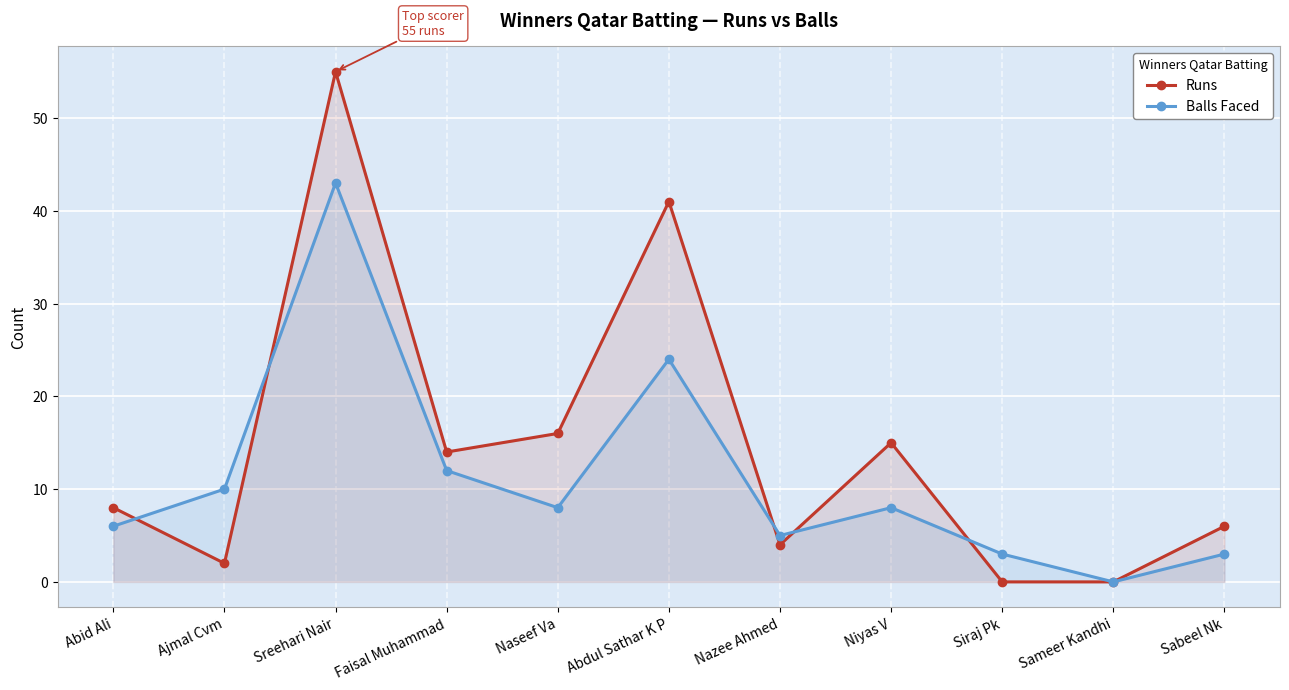

After their last crossing, which series has the higher values: Runs or Balls Faced?

Balls Faced